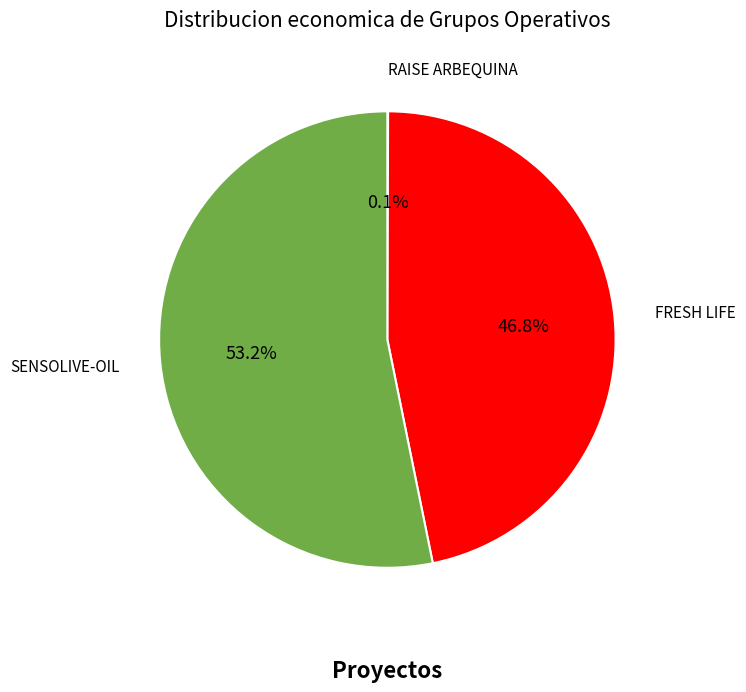

To the nearest percent, what is the average slice percentage?

33%